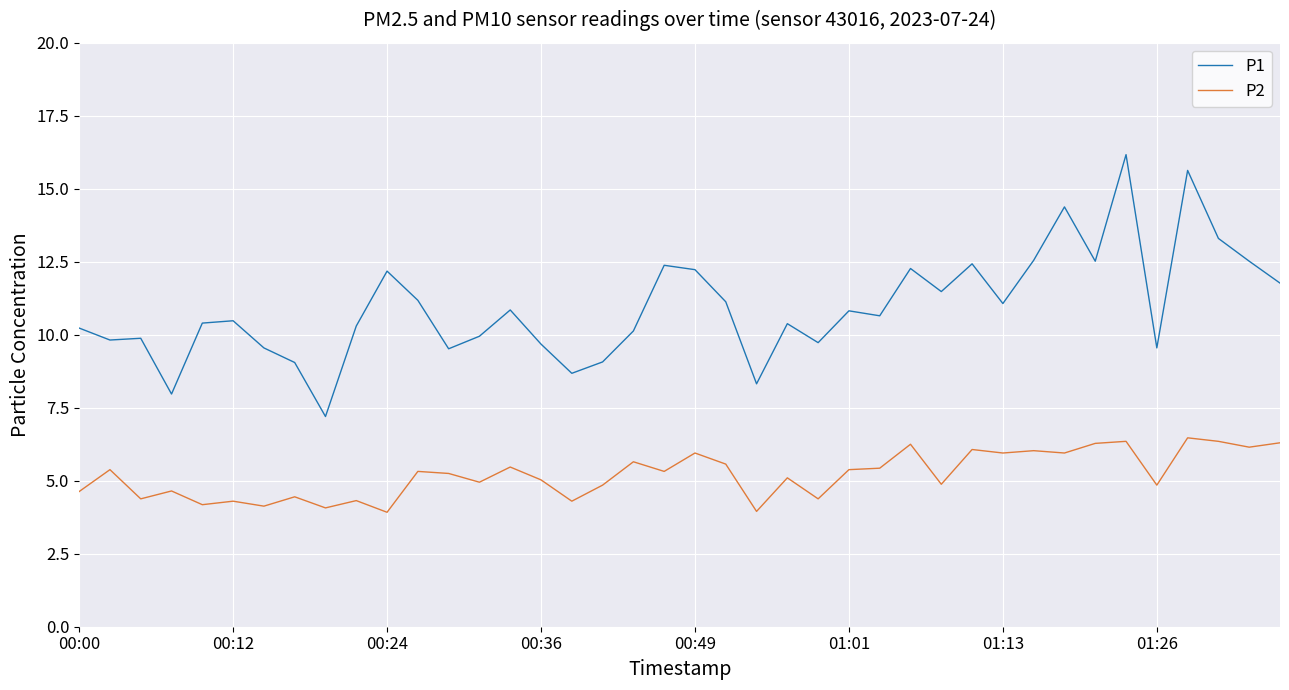

Rank the series by their average value, from highest to lowest.

P1, P2